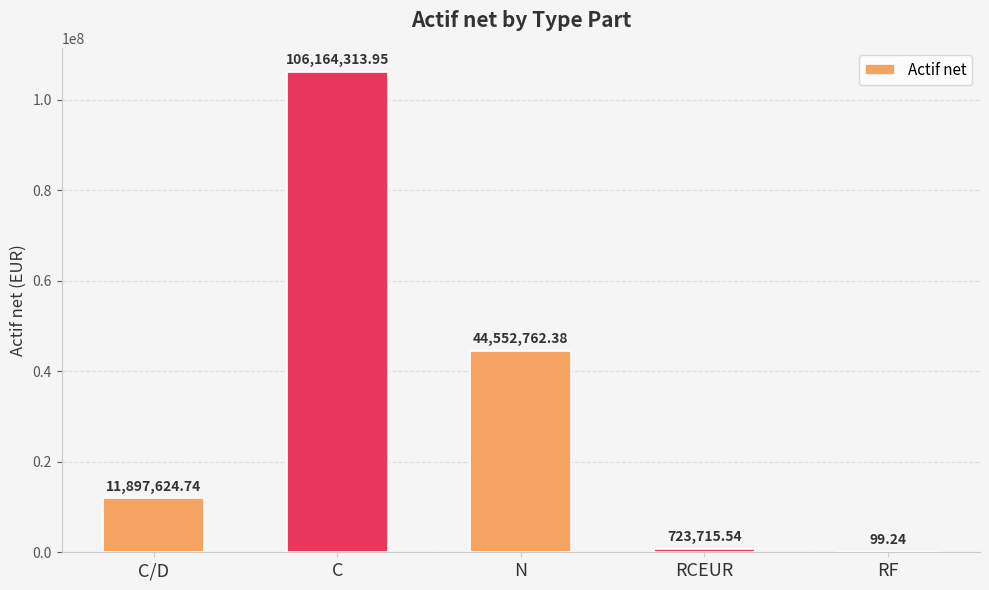

What is the change in value from C/D to C?

+94266689.2